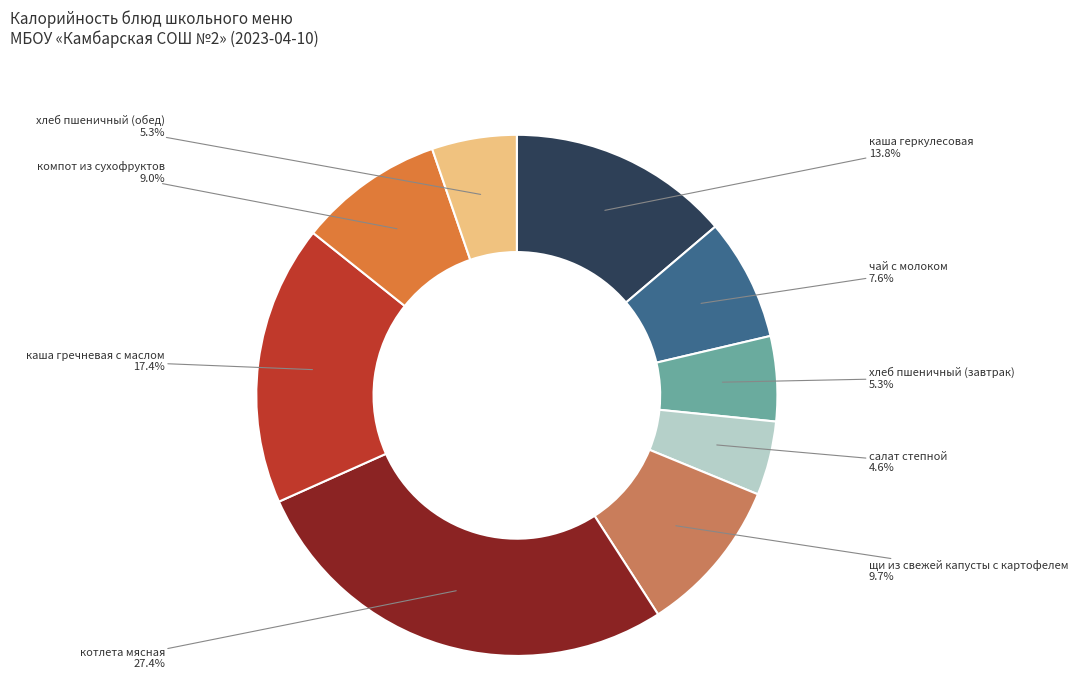

Is it true that хлеб пшеничный (завтрак) is 5% of the pie?

True